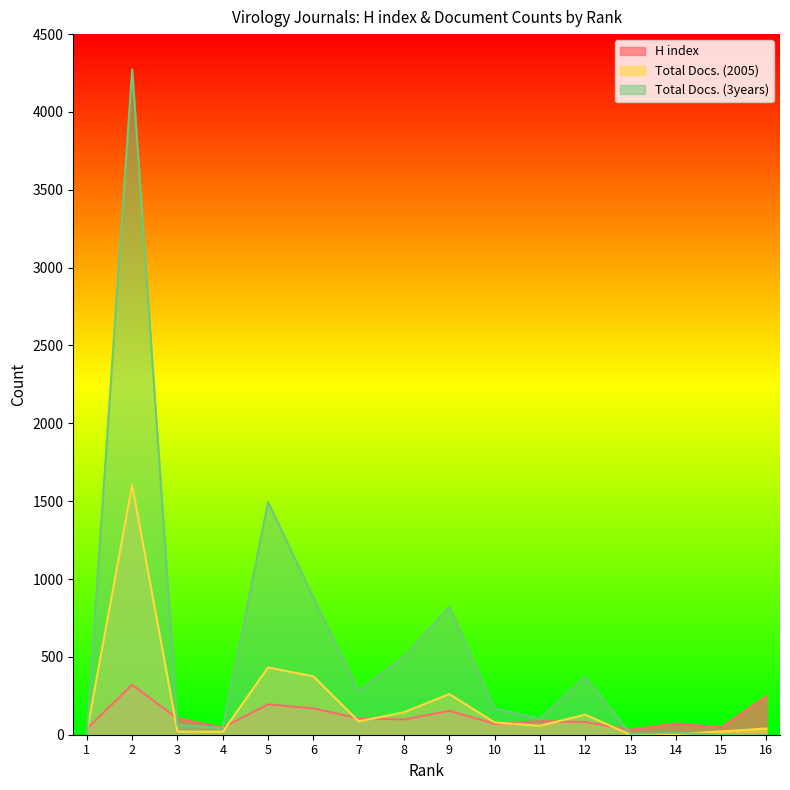

What is the highest value of the Total Docs. (3years) series?

4273